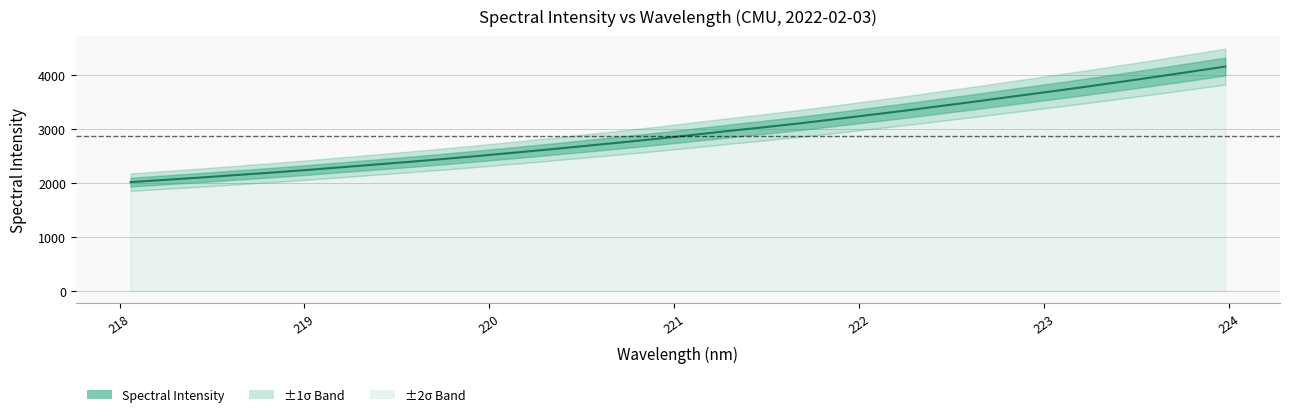

How many values exceed 2896?

16